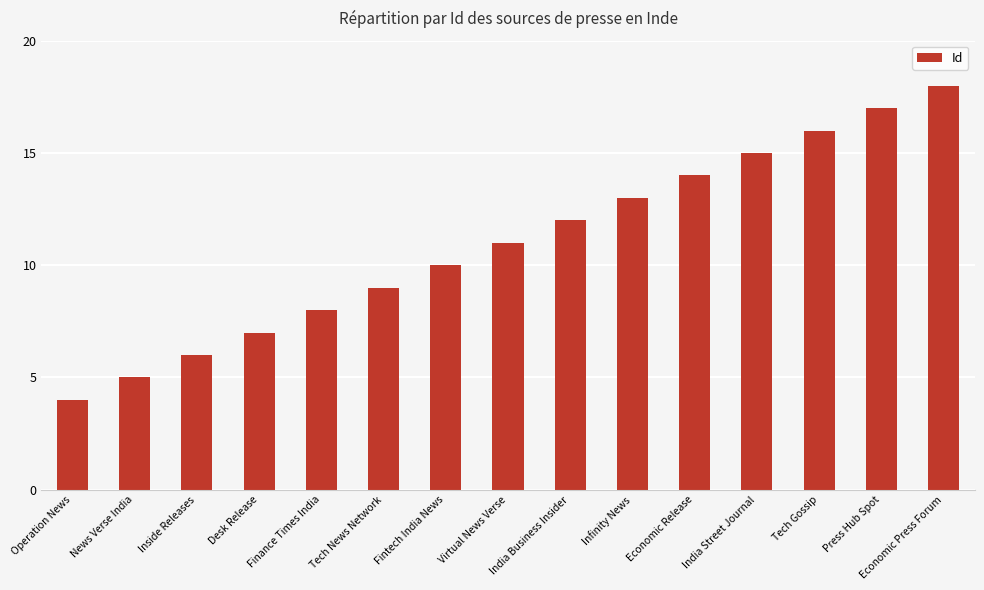

Which has a higher value, Inside Releases or Tech Gossip?

Tech Gossip